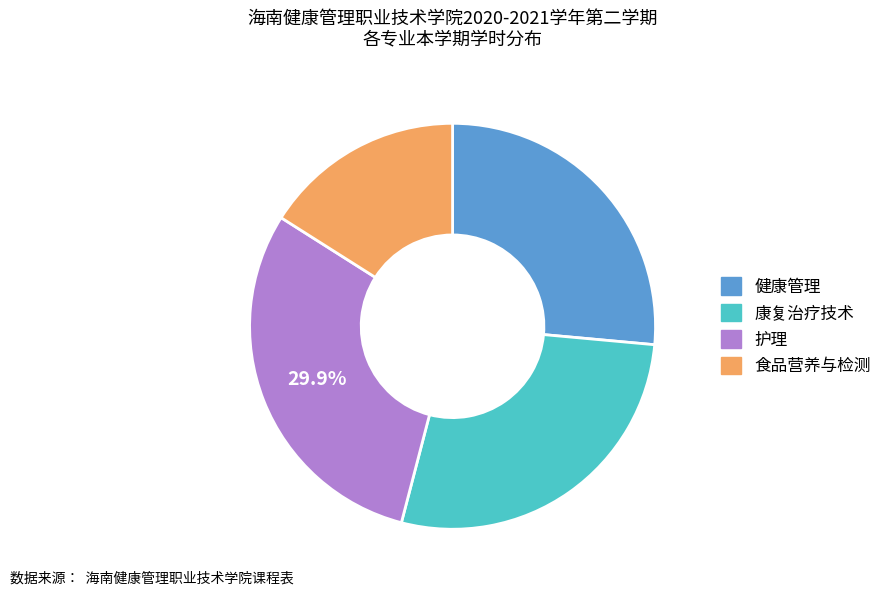

What portion of the pie excludes 护理?

70.1%